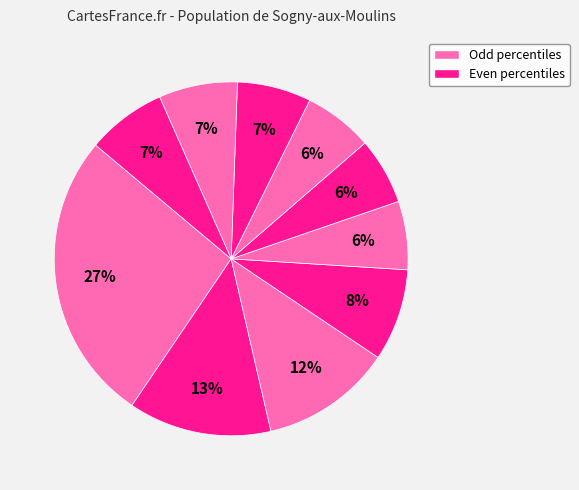

Is there any slice that represents more than half of the pie?

No